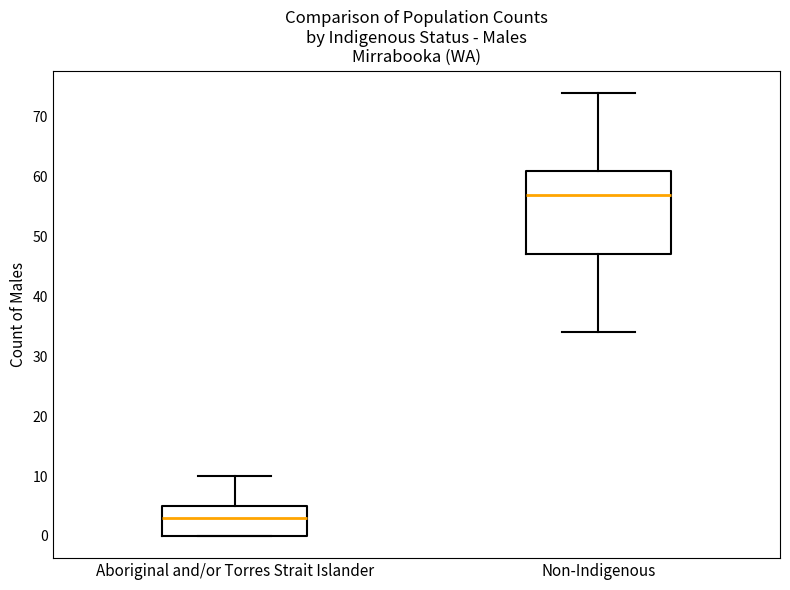

Where is the lower edge of the box for Aboriginal and/or Torres Strait Islander on the y-axis? The values are not printed on the chart, so give them approximately, as read against the axis.

0